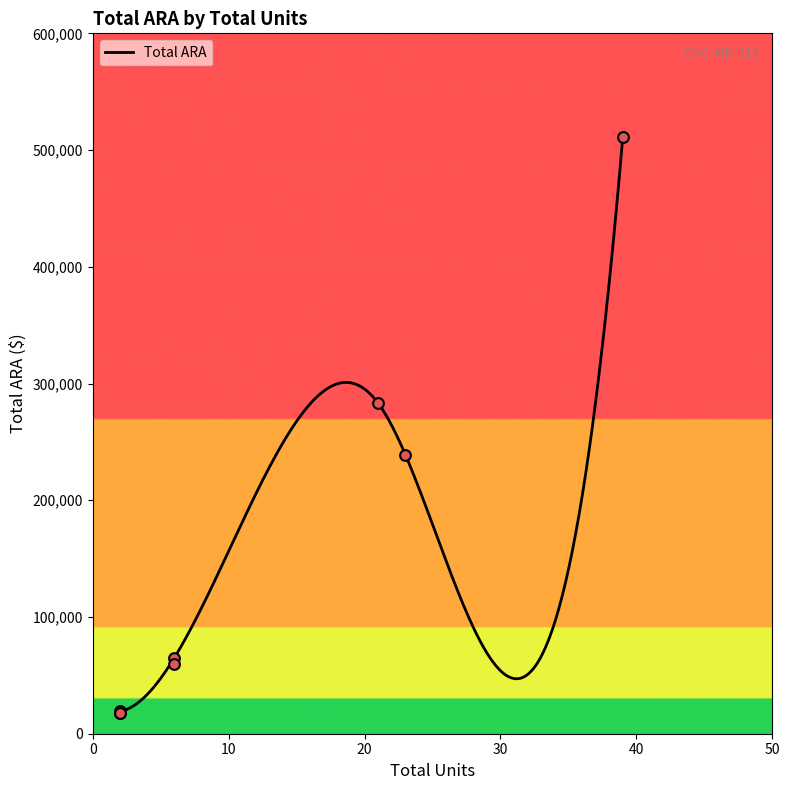

Which has a higher value, 21 or 23?

21